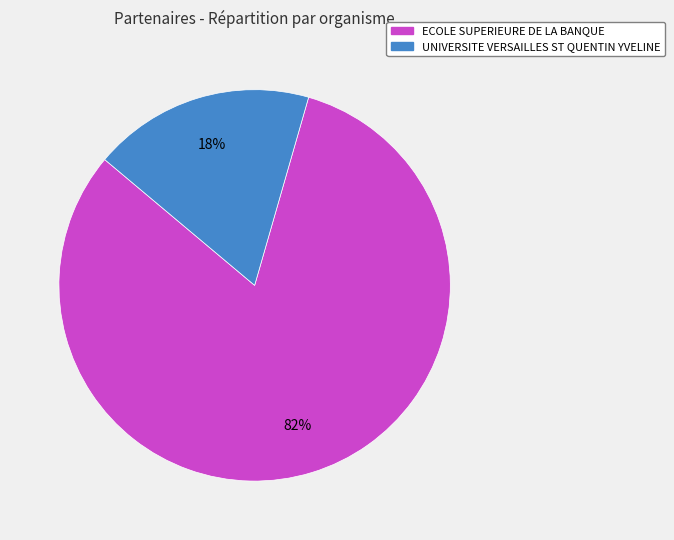

Rank the categories by value from highest to lowest.

ECOLE SUPERIEURE DE LA BANQUE, UNIVERSITE VERSAILLES ST QUENTIN YVELINE